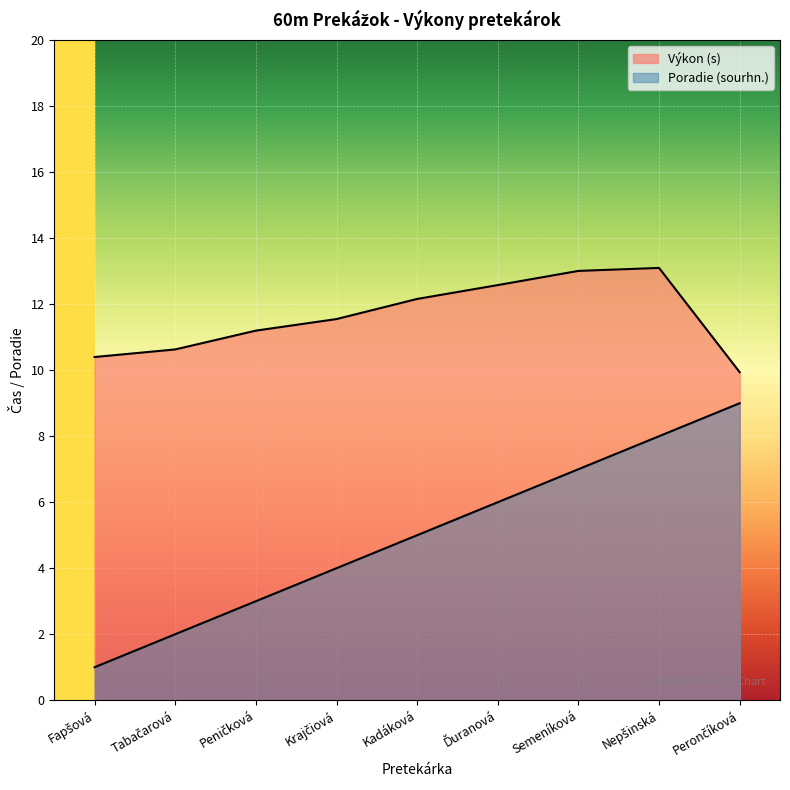

How many series are shown in this chart?

2